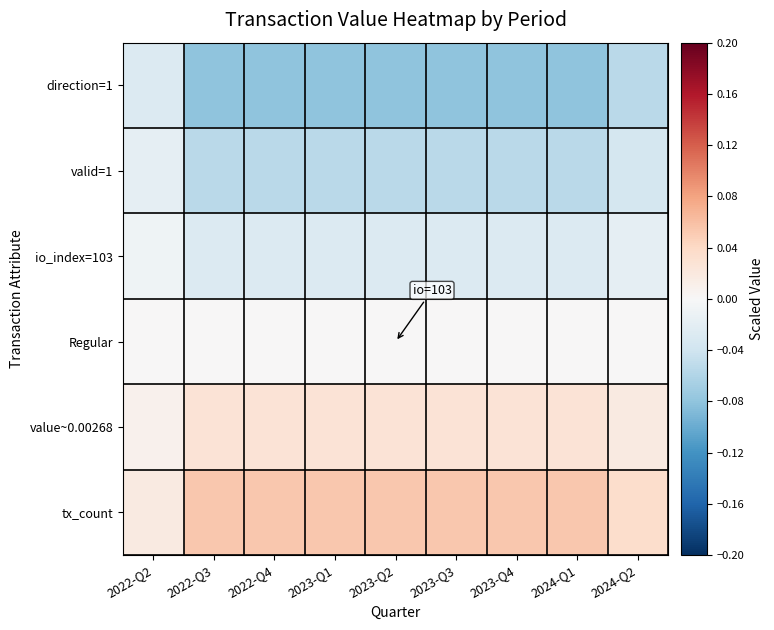

At which category is the sum across all series the highest?

2022-Q2